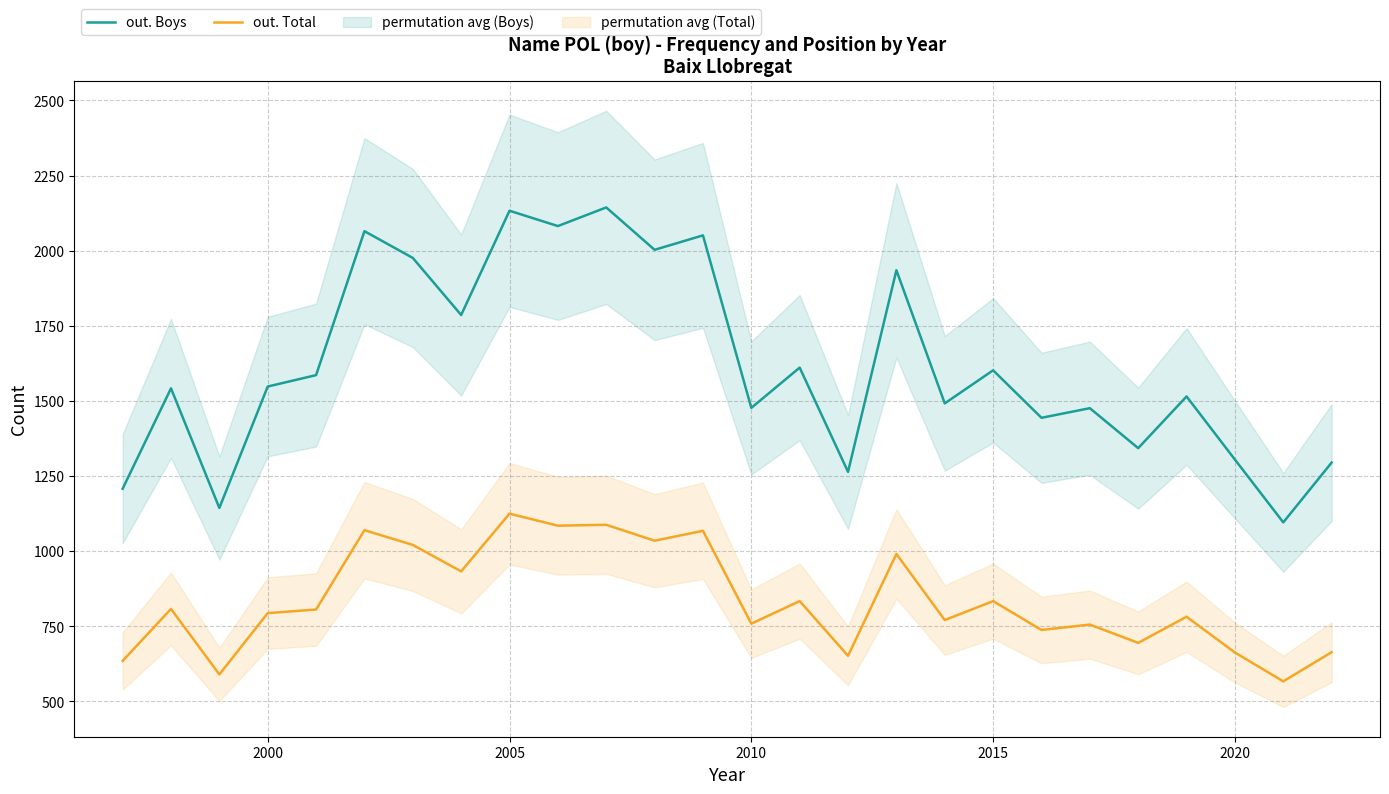

What is the value of the out. Total point at the 11th from the left?

1088